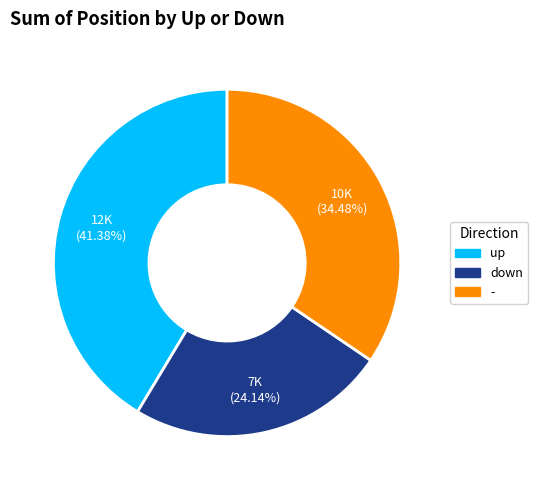

What percentage is the - slice, to the nearest percent?

34%